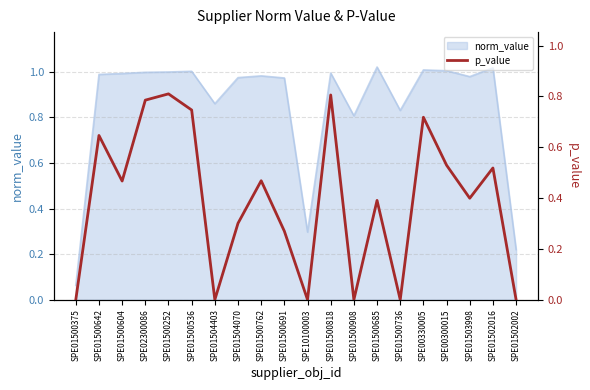

At which label is the value closest to 0?

SPE01500375